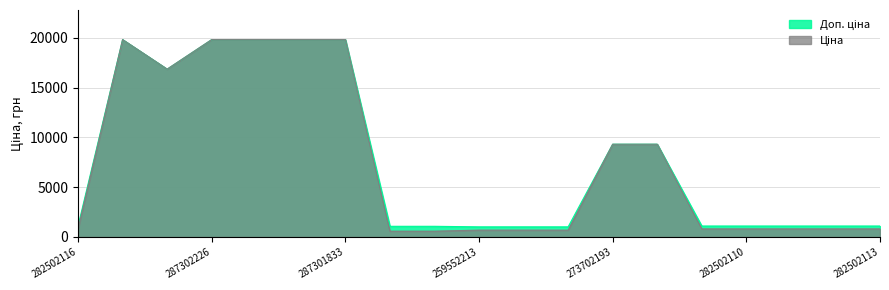

Which category has the highest value in the Ціна series?

287302223